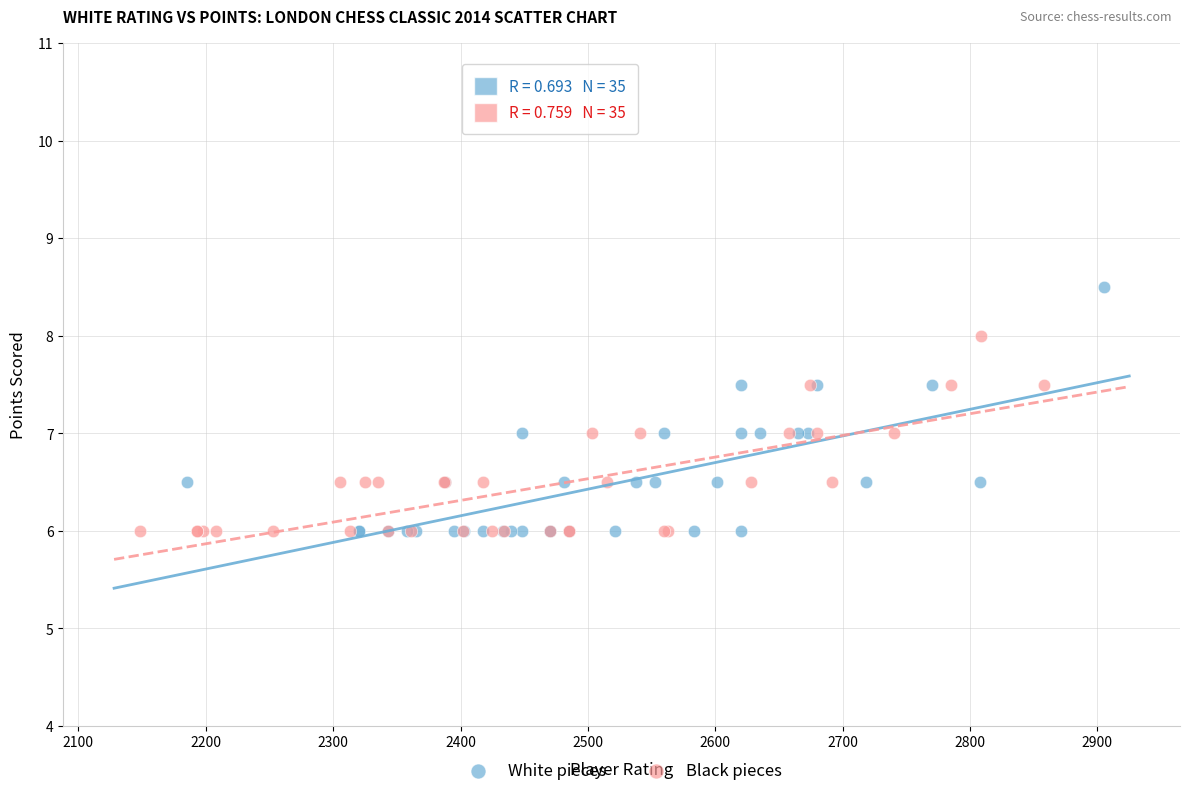

Which series contains the highest Y value?

White pieces